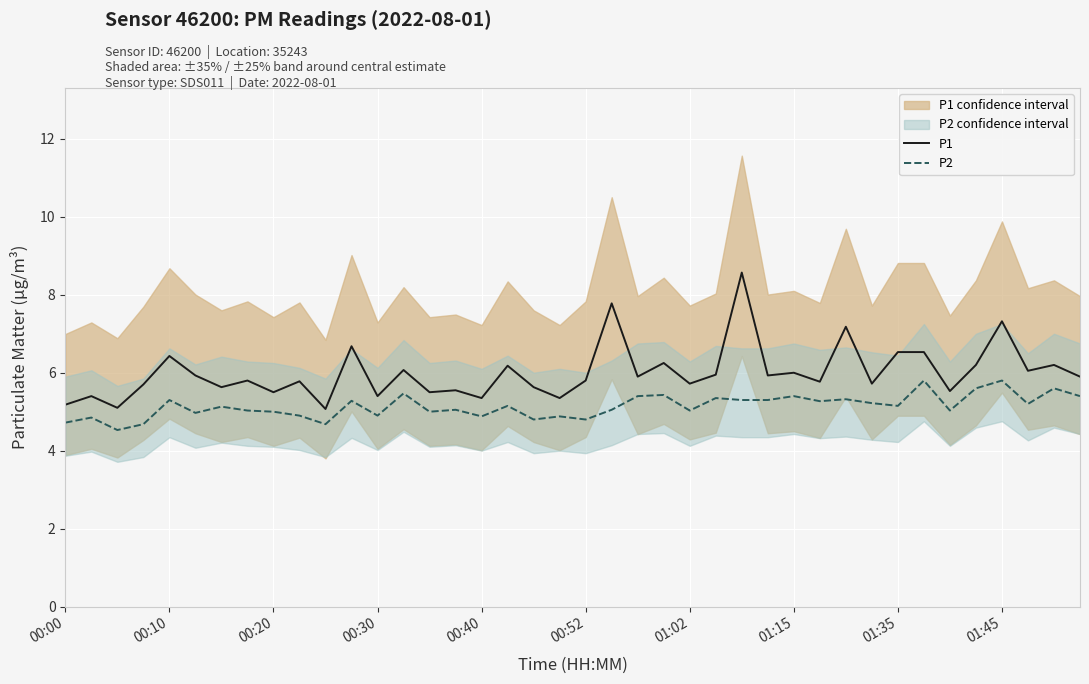

The value of P2 at 01:15 is 7.1. True or false?

False